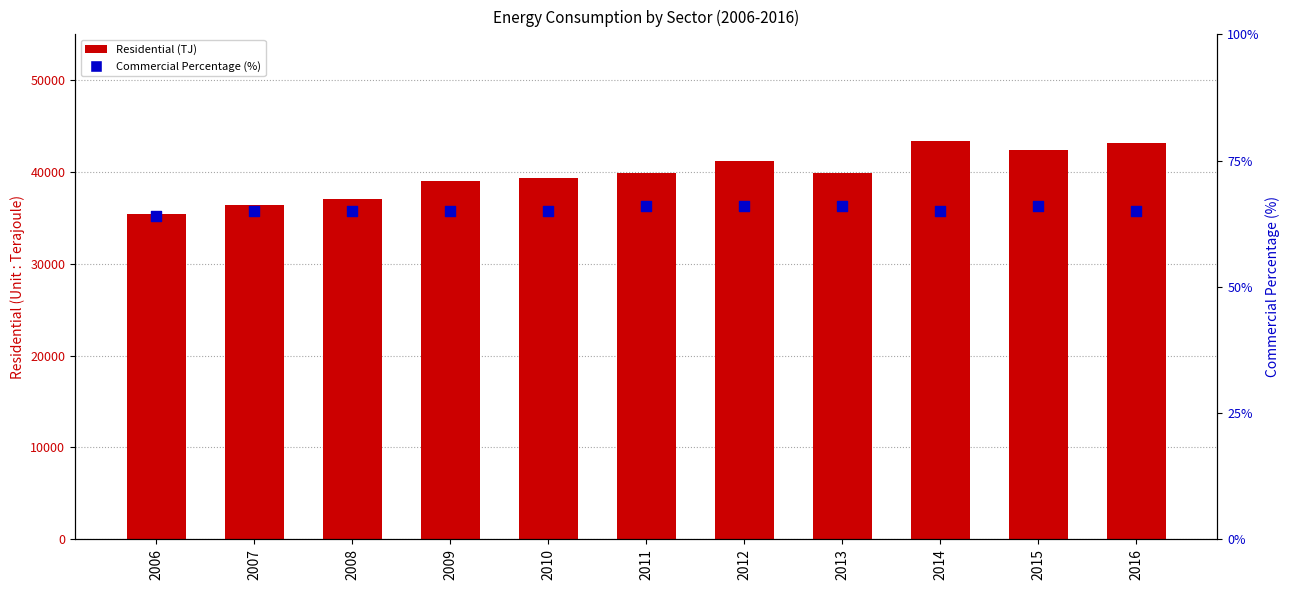

Which series has the widest spread of Y values?

Residential (TJ)